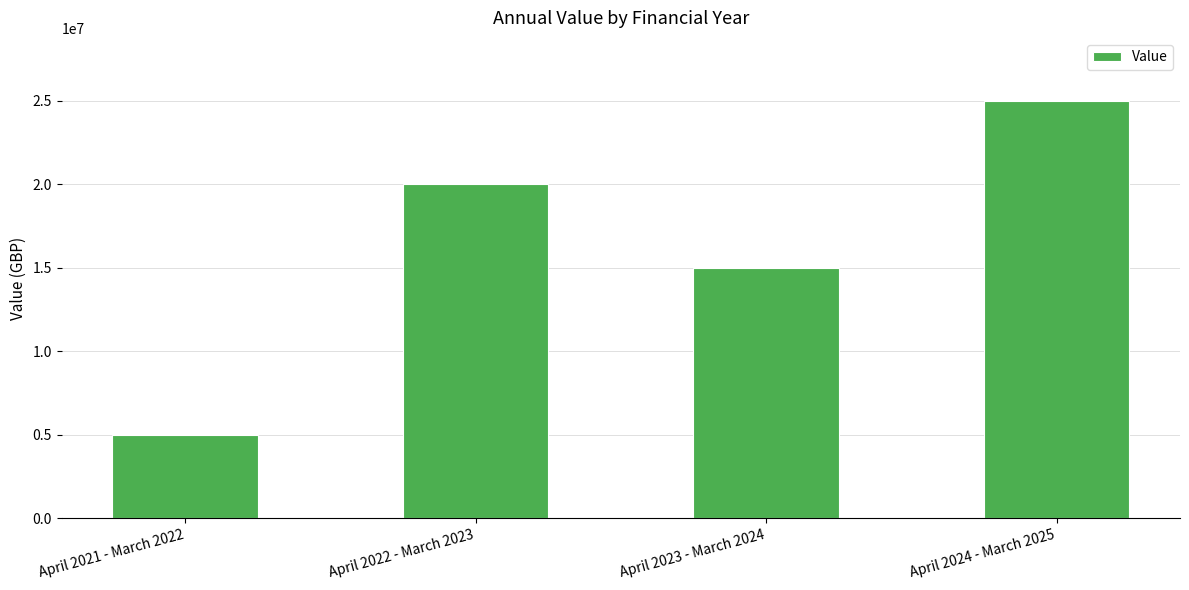

How many data points does each series have?

4